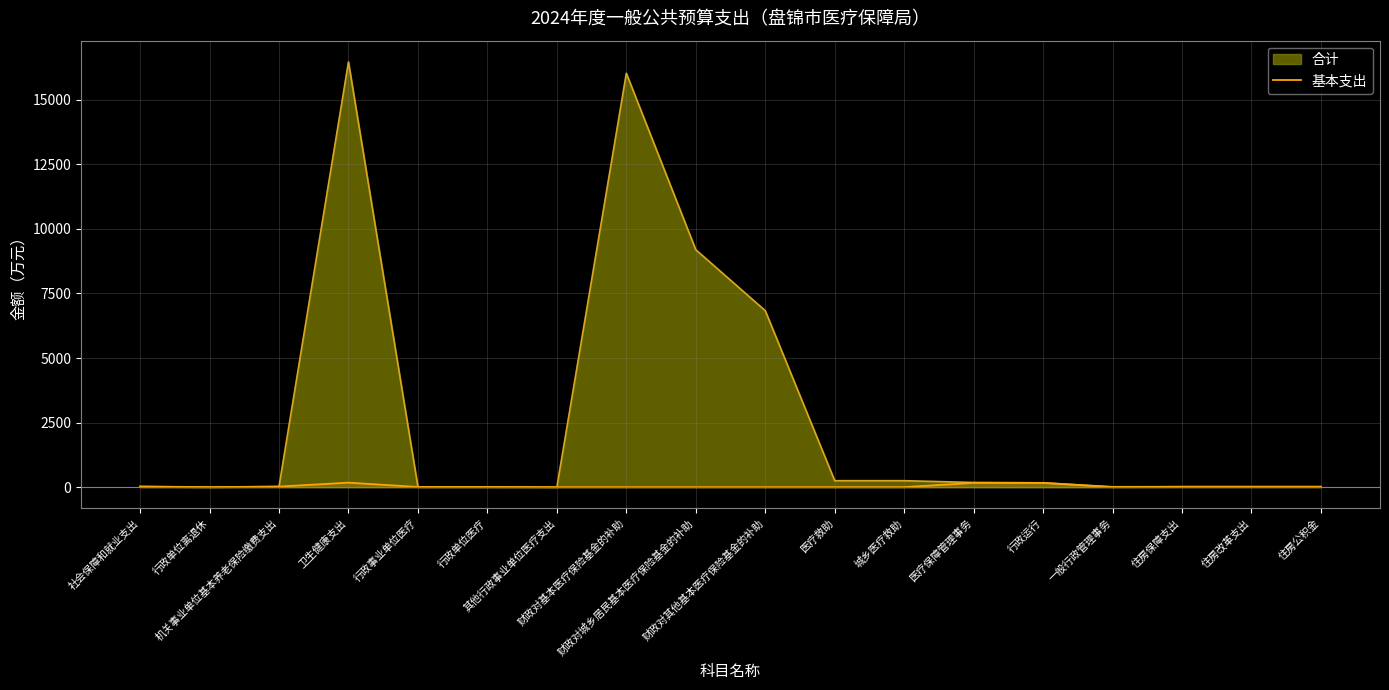

What is the maximum value shown in the chart?

16464.8